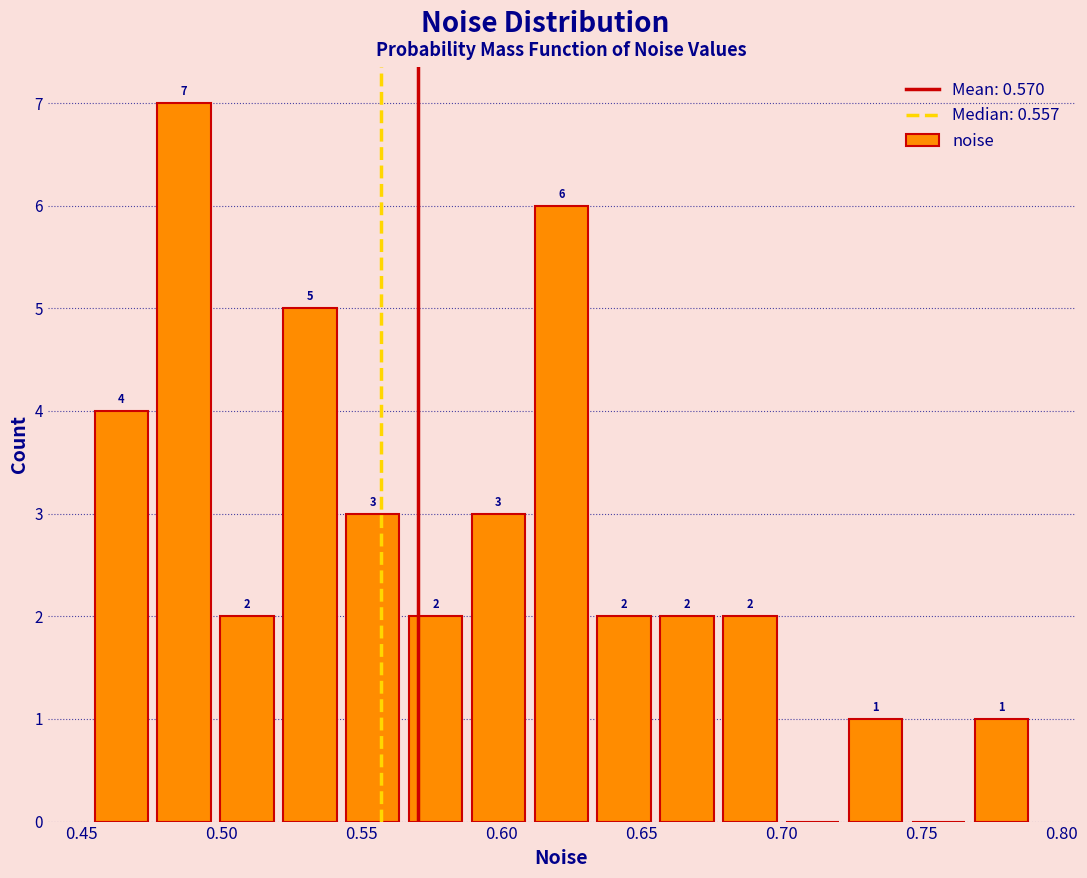

Over which range of the x-axis is the bar tallest?

0.475 to 0.500